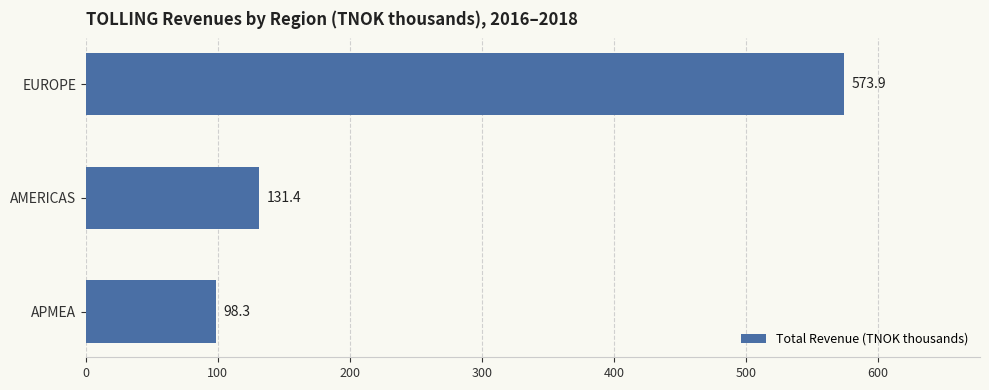

True or false: the data shows 56.5 at AMERICAS.

False